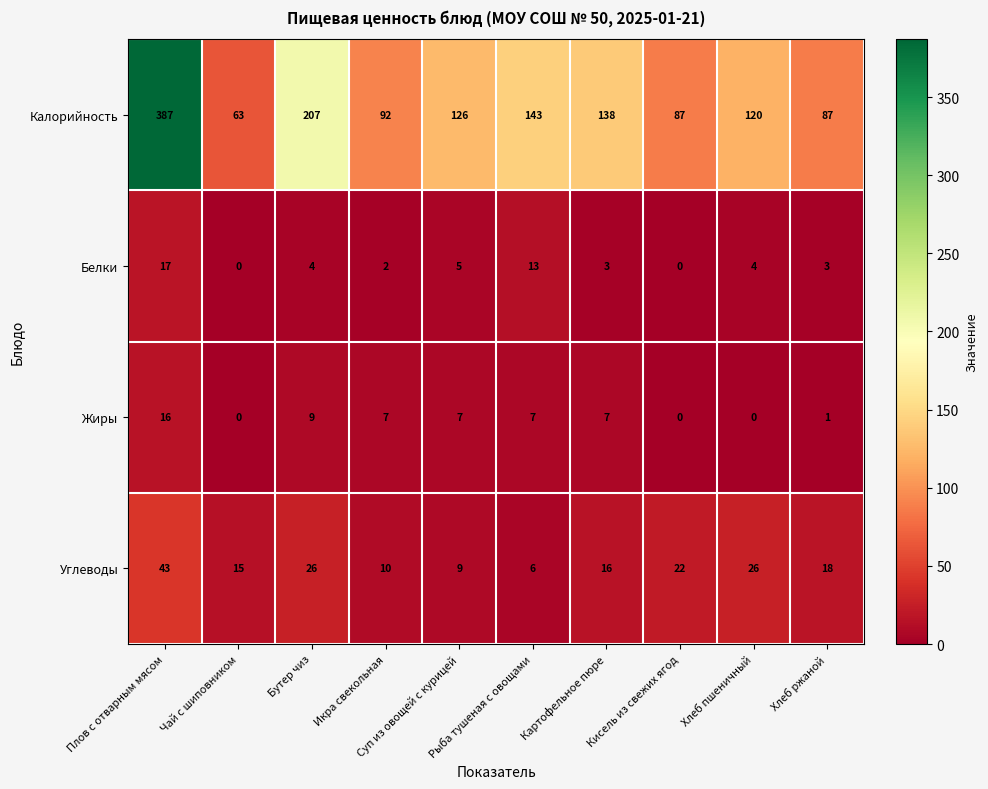

Rank the series by their maximum value, from lowest to highest.

Жиры, Белки, Углеводы, Калорийность